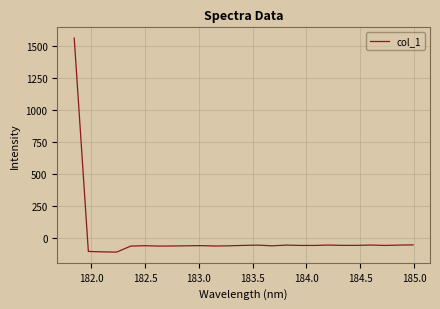

What is the greatest value displayed?

1564.1